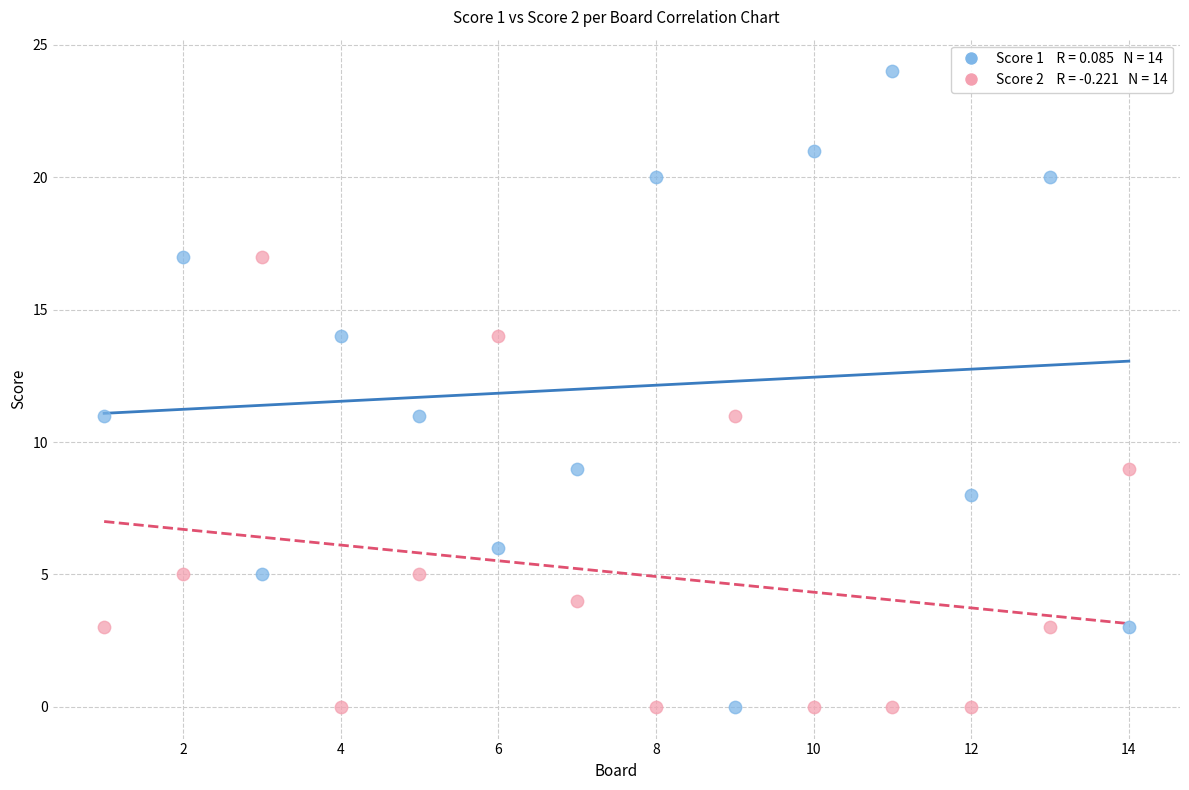

Across all data points, what is the range of Y values (max minus min)?

24